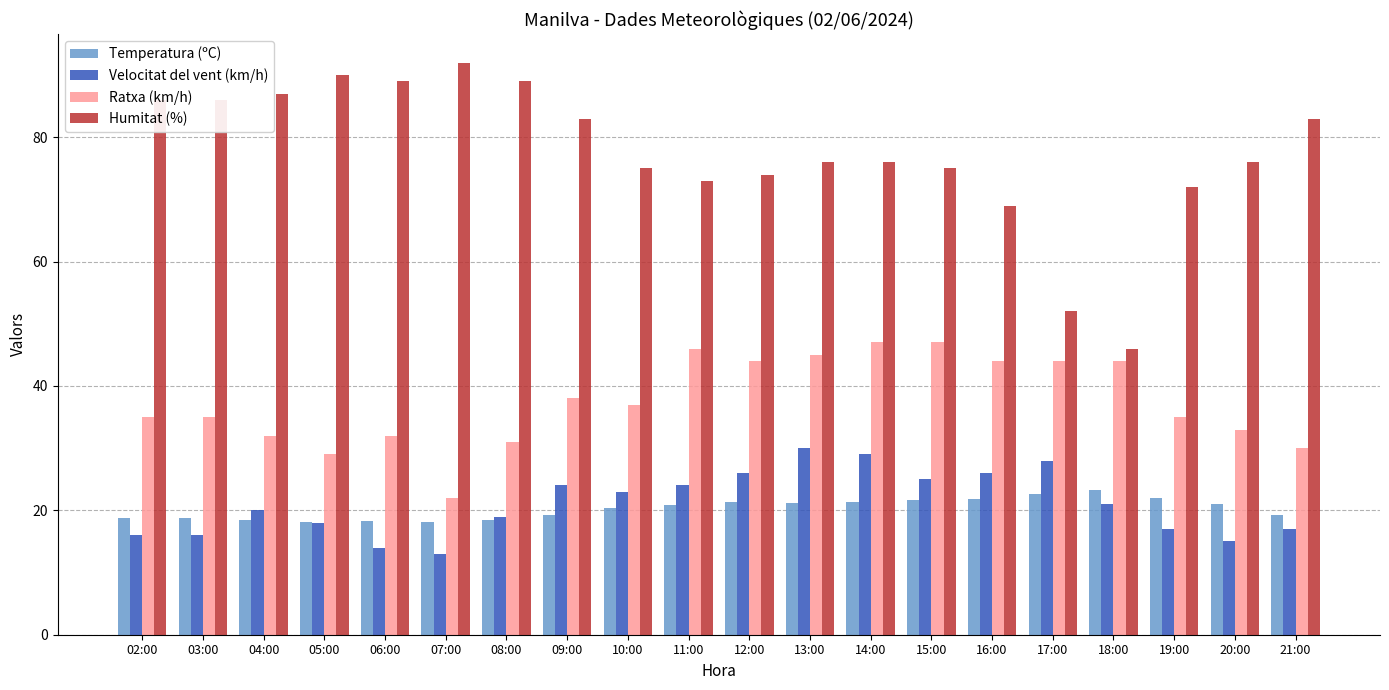

Rank the series by their maximum value, from highest to lowest.

Humitat (%), Ratxa (km/h), Velocitat del vent (km/h), Temperatura (ºC)